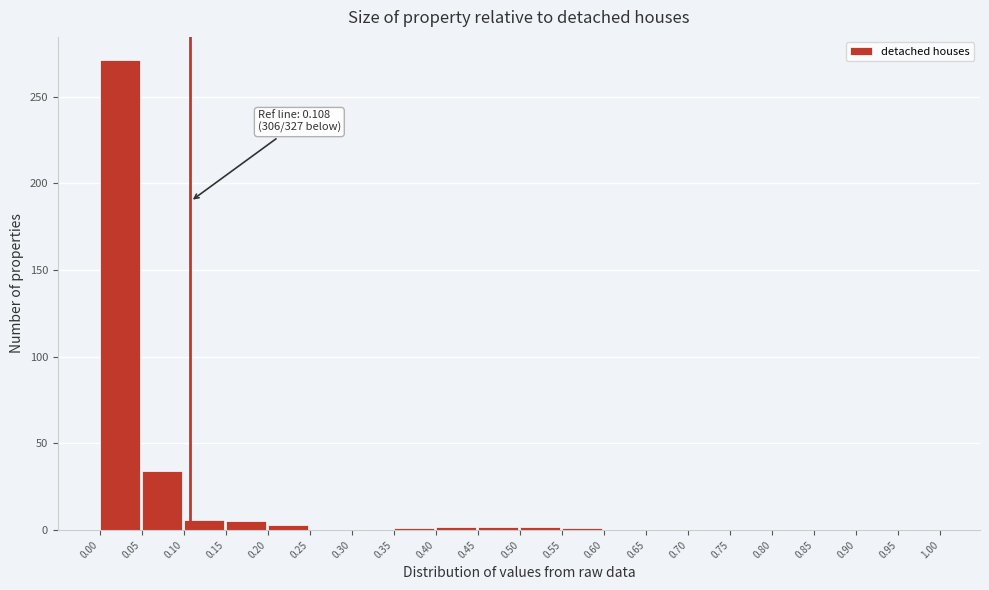

Over which range of the x-axis is the bar tallest?

0.00 to 0.05